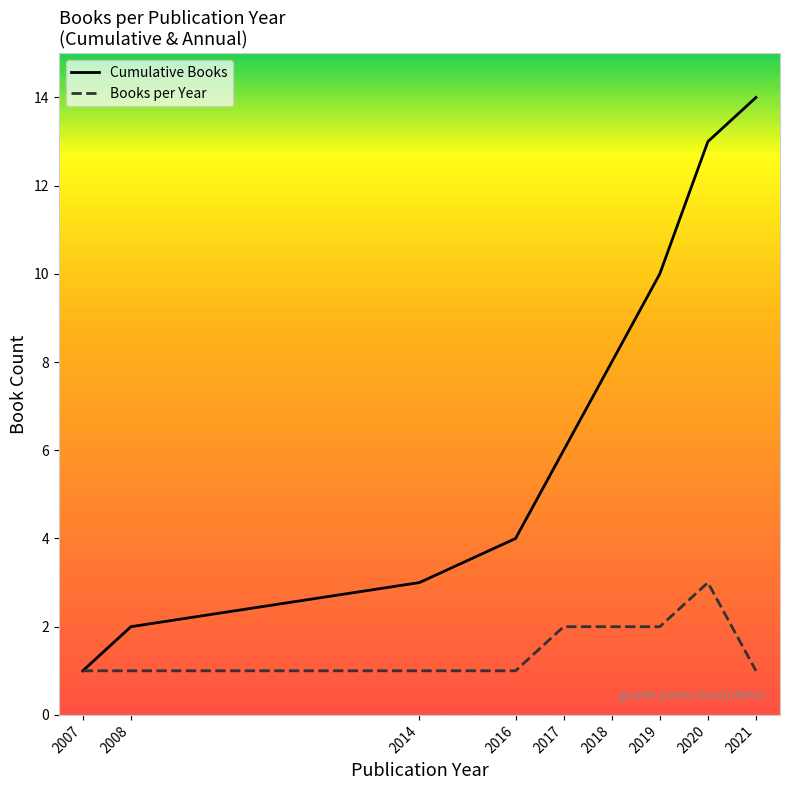

Is it true that Cumulative Books equals 10 at 2017?

False